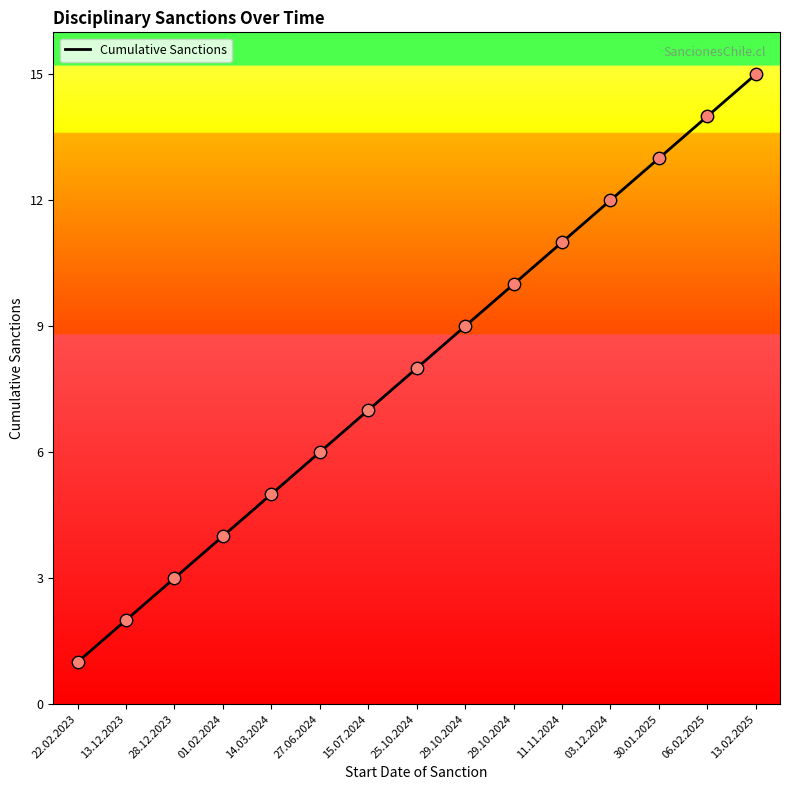

Which has a higher value, 11.11.2024 or 13.12.2023?

11.11.2024